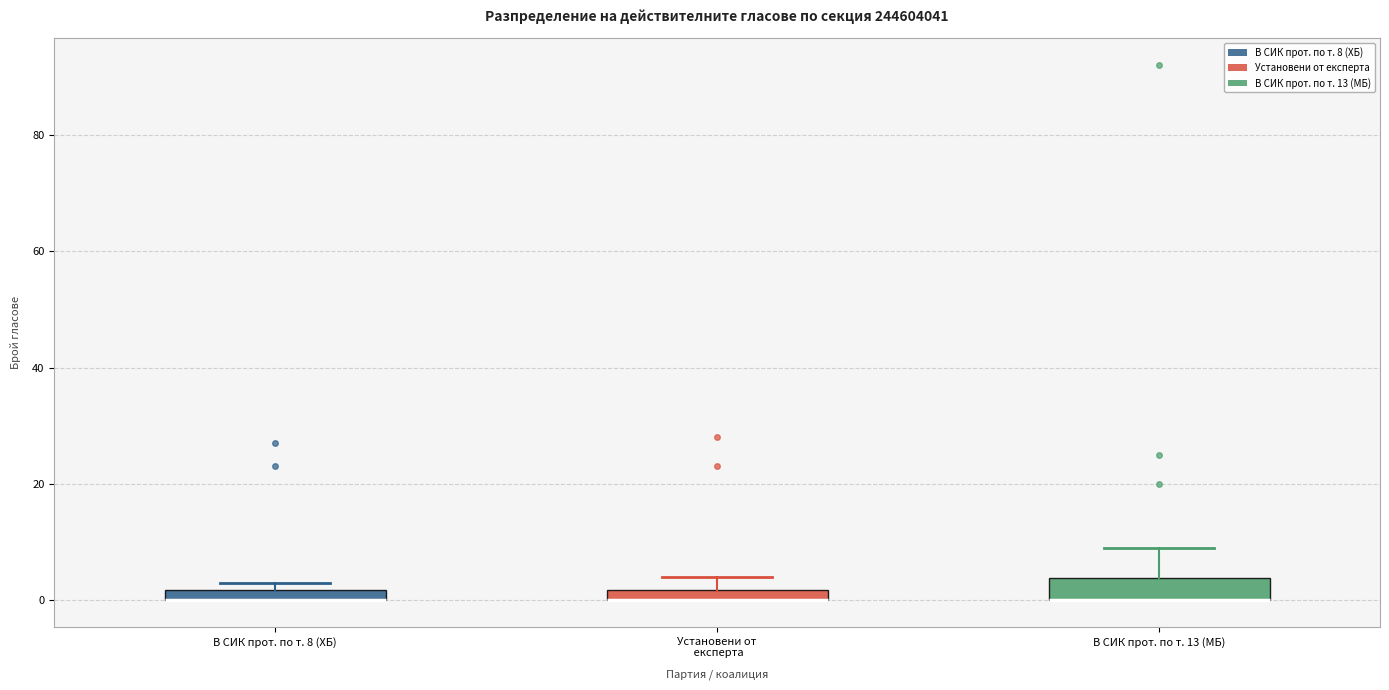

Which box is the tallest, from its lower edge to its upper edge?

В СИК прот. по т. 13 (МБ)